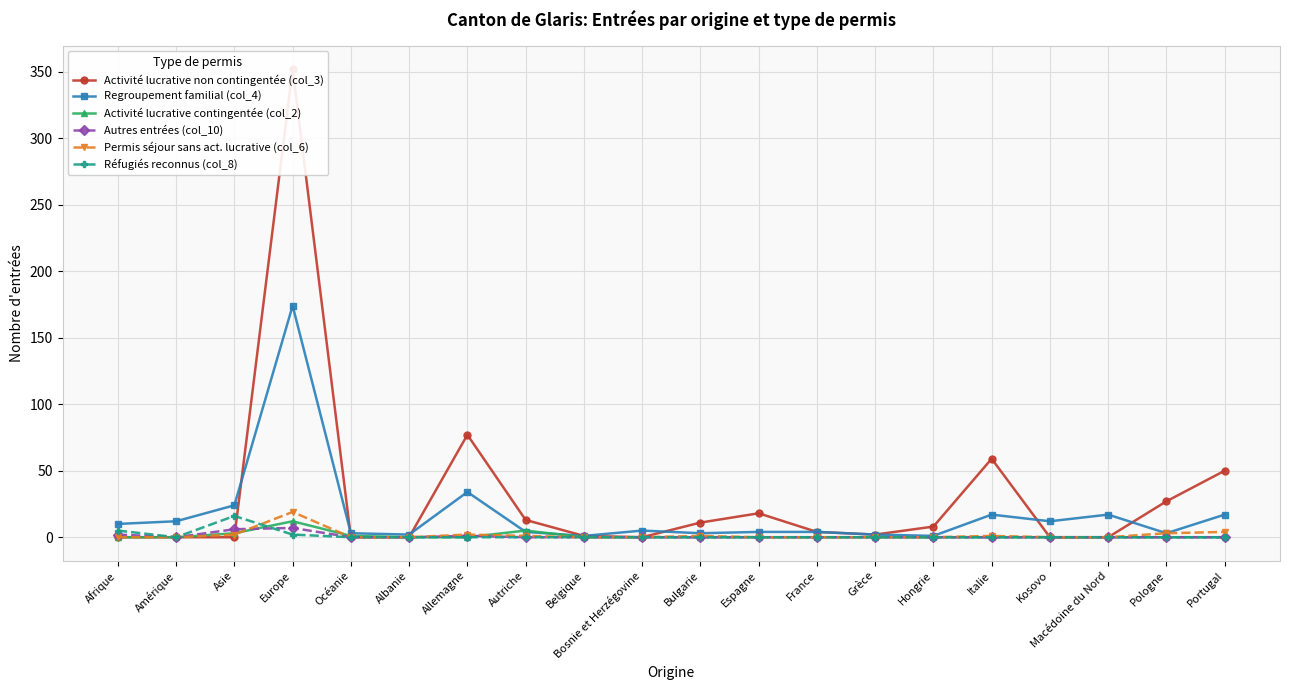

Which series has the largest range (max minus min)?

Activité lucrative non contingentée (col_3)